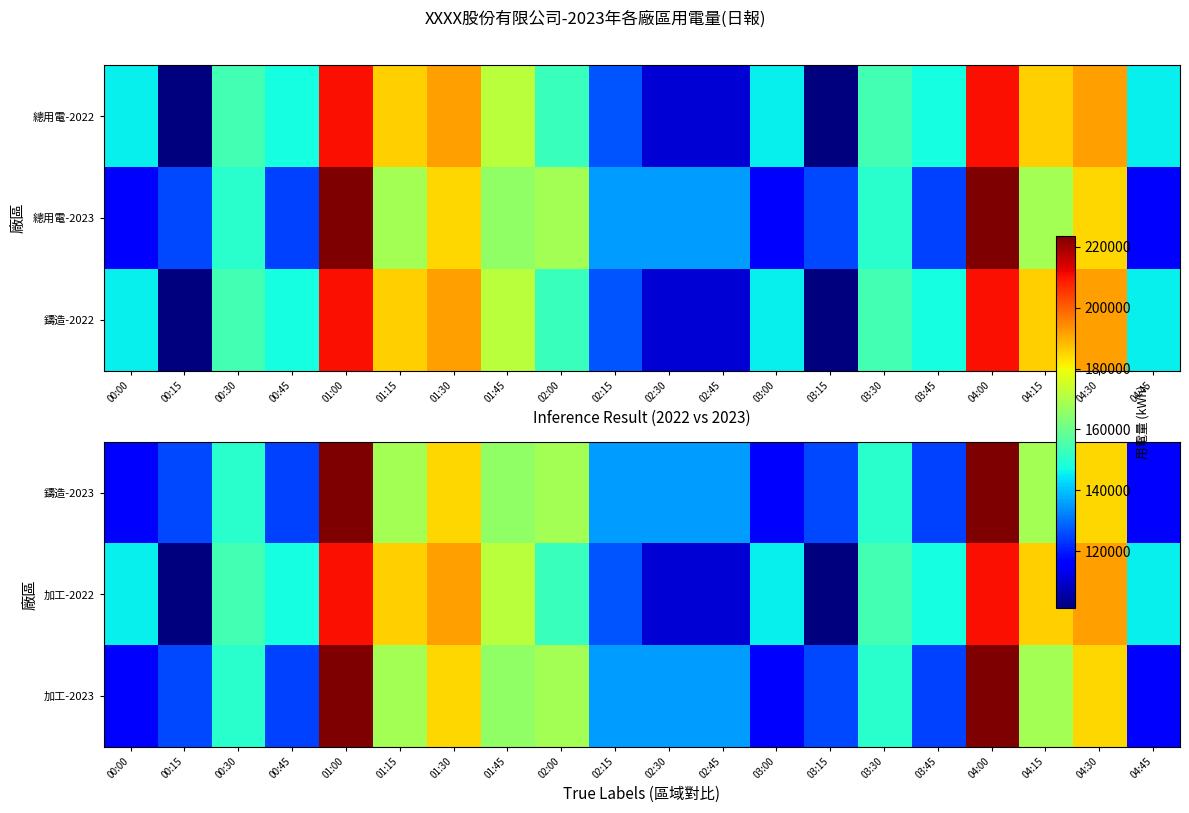

Rank the series by their maximum value, from highest to lowest.

鑄造-2023, 加工-2023, 加工-2022